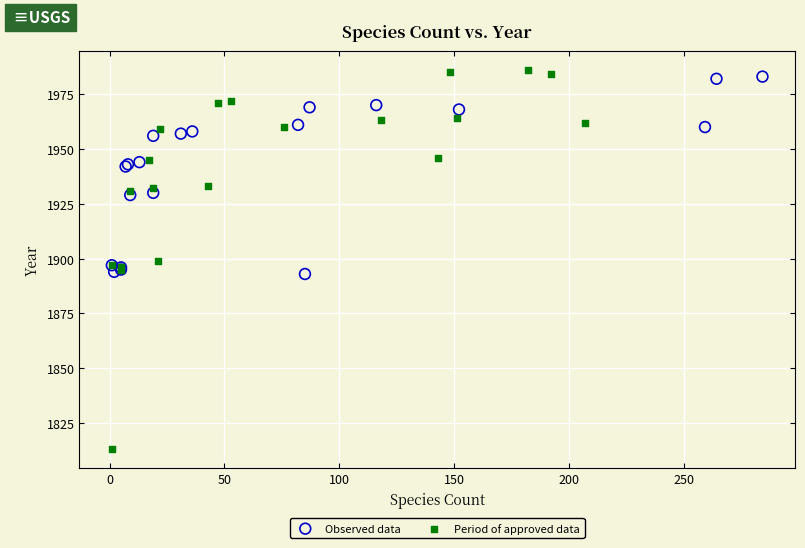

Which series contains the lowest Y value?

Period of approved data